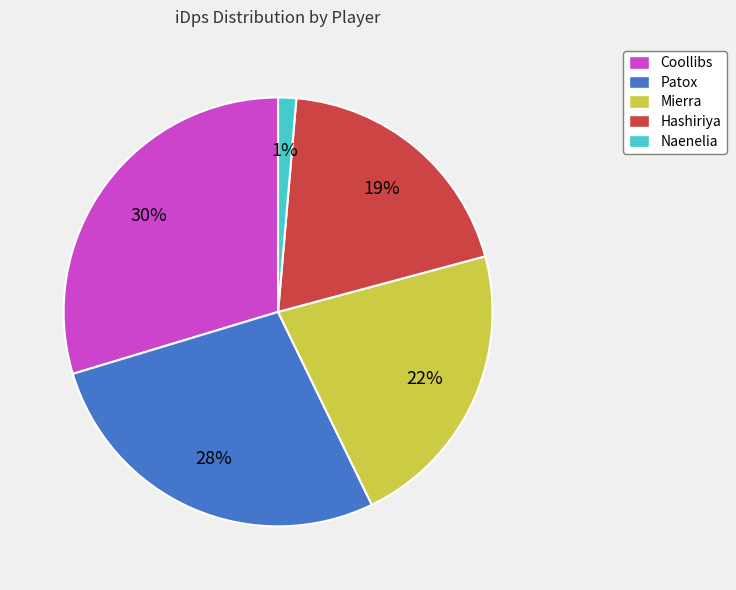

Count the number of slices in the pie.

5